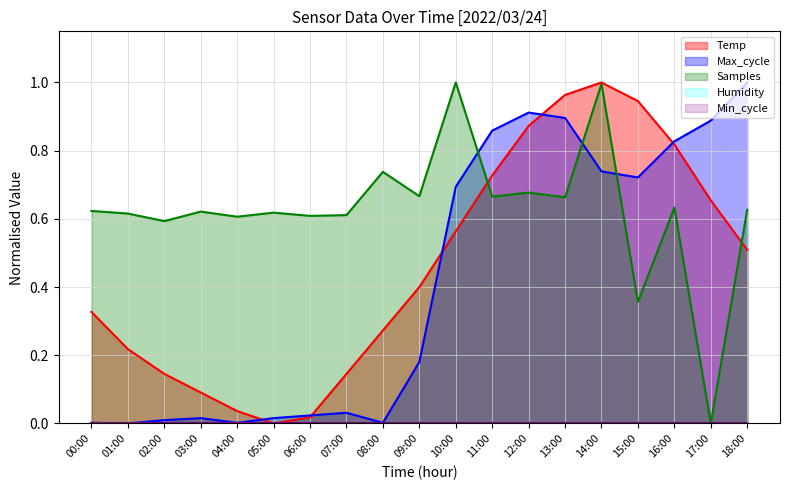

Reading left to right, transcribe all the data shown in this chart.

Temp: 0.3	0.2	0.1	0.1	0.0	0.0	0.0	0.1	0.3	0.4	0.6	0.7	0.9	1.0	1.0	0.9	0.8	0.7	0.5
Max_cycle: 0.0	0.0	0.0	0.0	0.0	0.0	0.0	0.0	0.0	0.2	0.7	0.9	0.9	0.9	0.7	0.7	0.8	0.9	1.0
Samples: 0.6	0.6	0.6	0.6	0.6	0.6	0.6	0.6	0.7	0.7	1.0	0.7	0.7	0.7	1.0	0.4	0.6	0.0	0.6